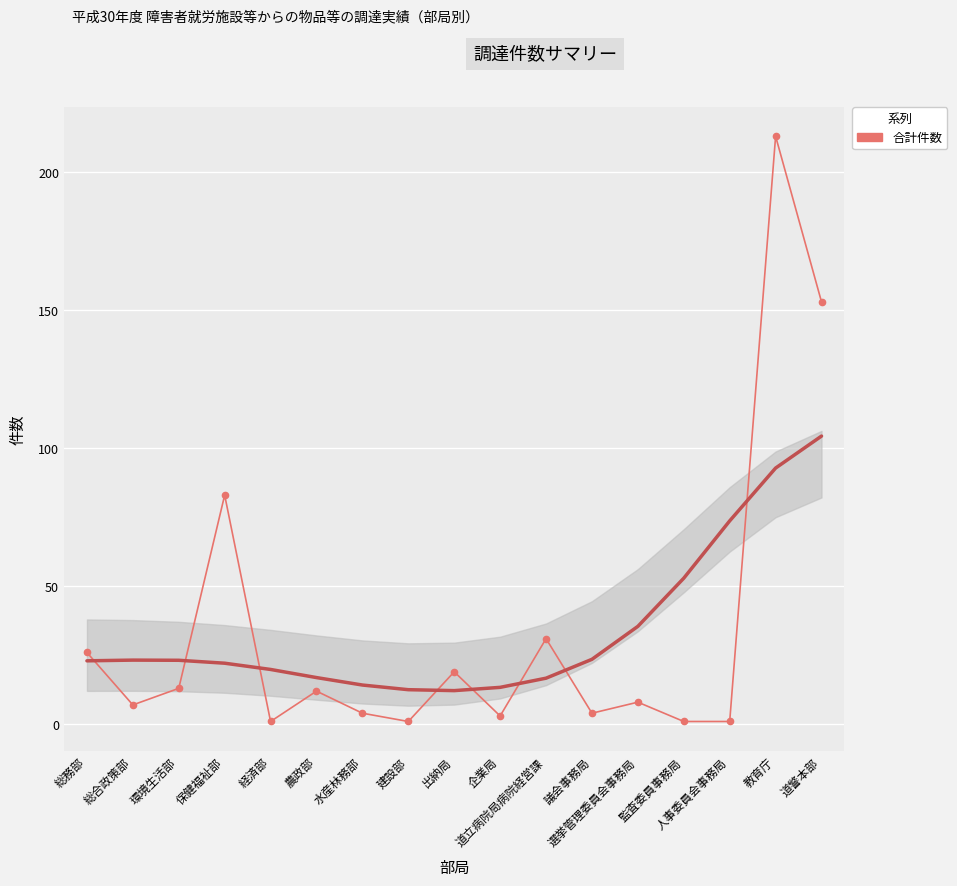

Approximately how many times larger is the value at 農政部 compared to 総合政策部?

1.7